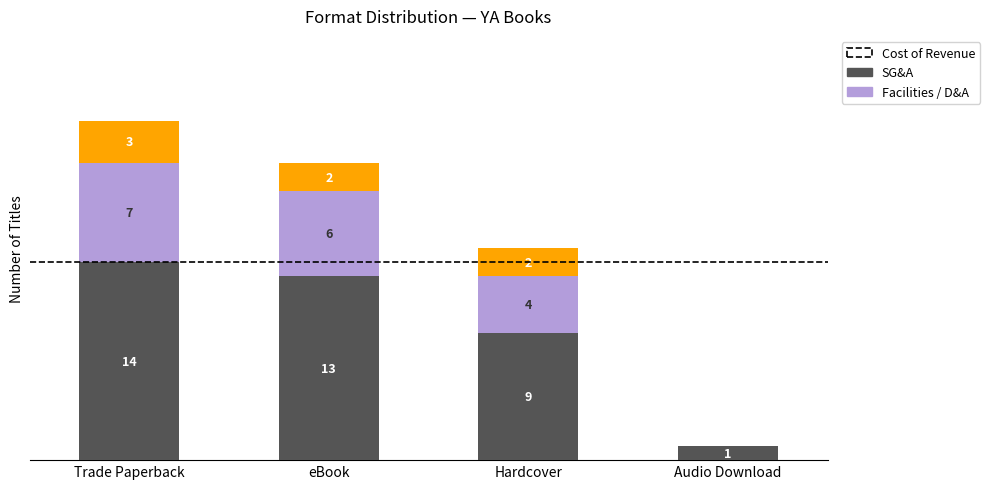

Which category has the highest value in the SG&A series?

Trade Paperback